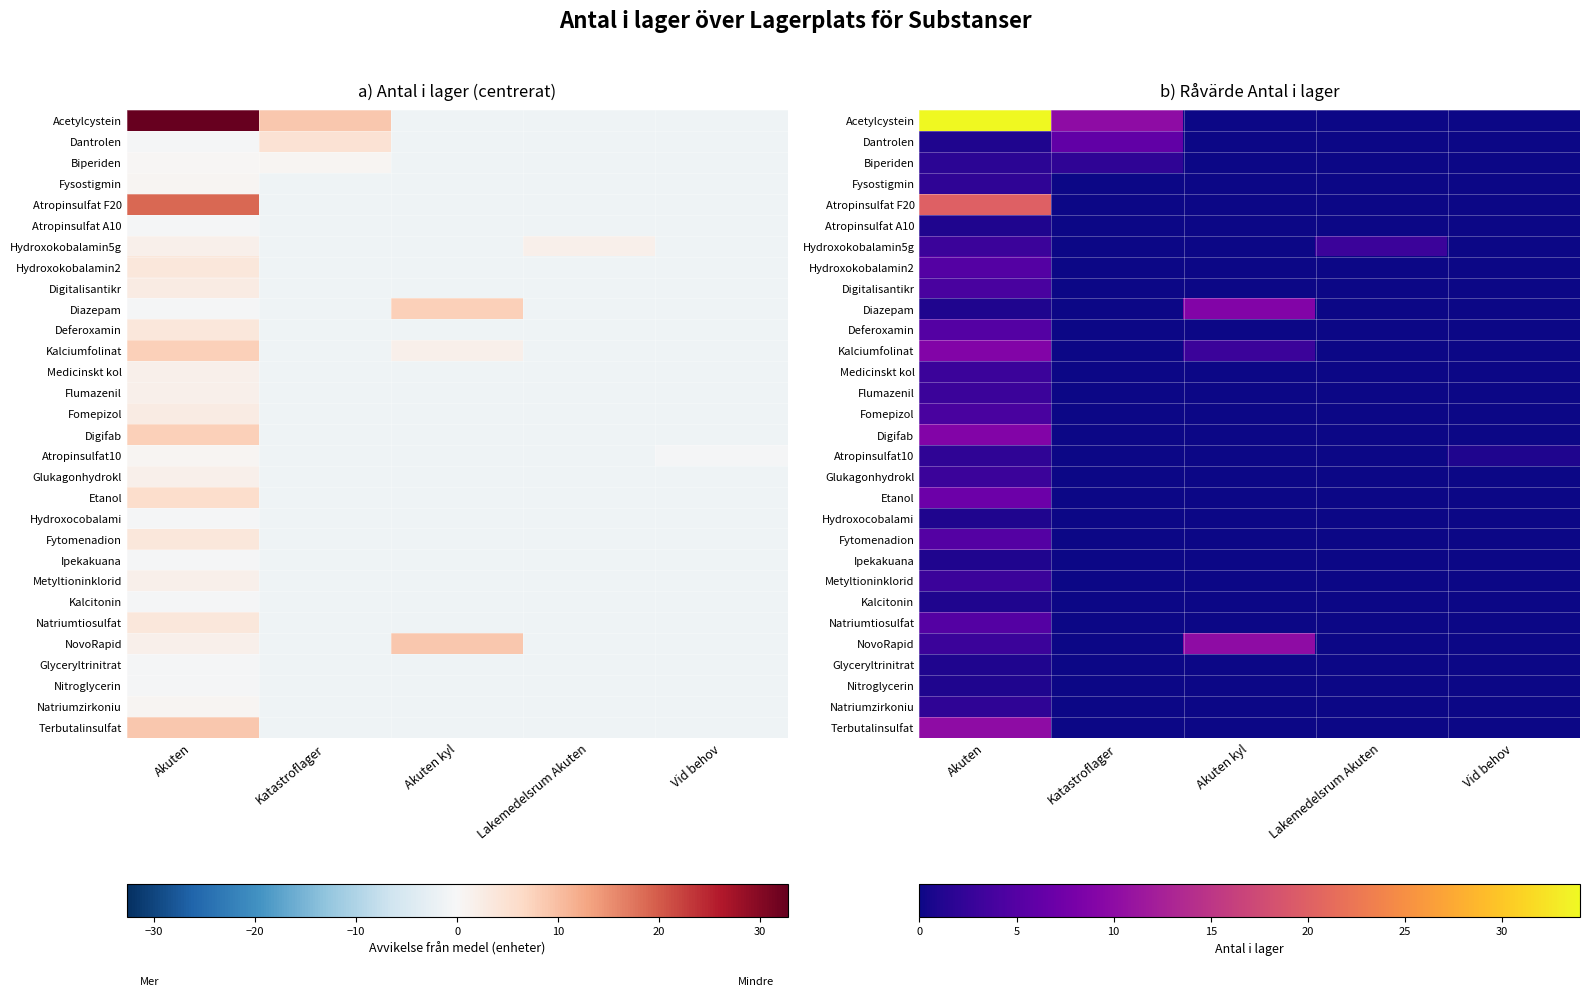

At how many categories does at least one series exceed 0?

5